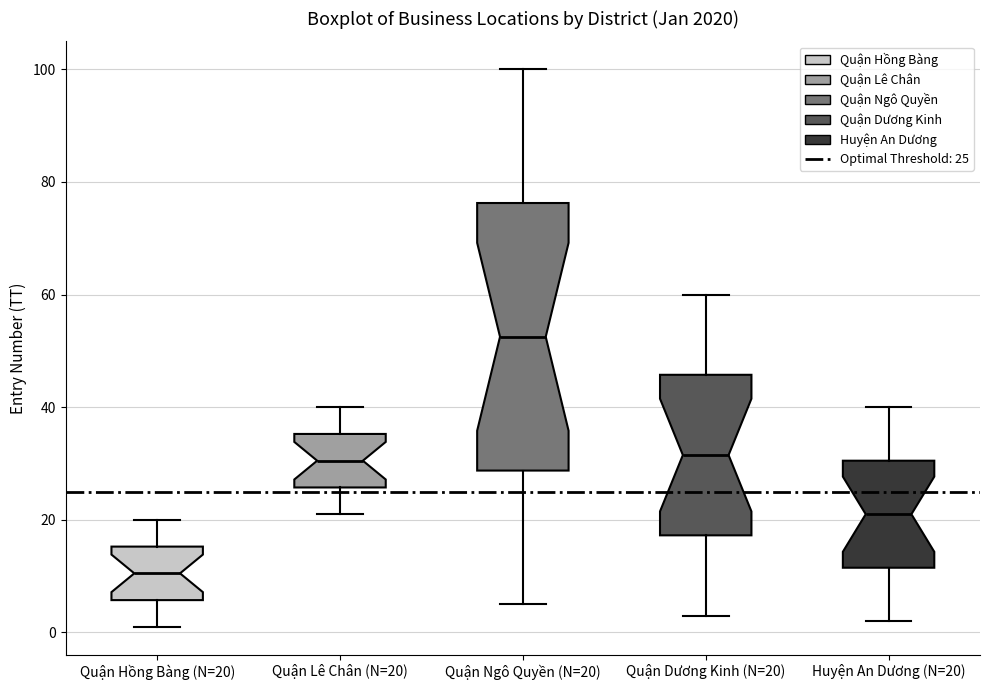

Where is the lower edge of the box for Huyện An Dương (N=20) on the y-axis? The values are not printed on the chart, so give them approximately, as read against the axis.

12